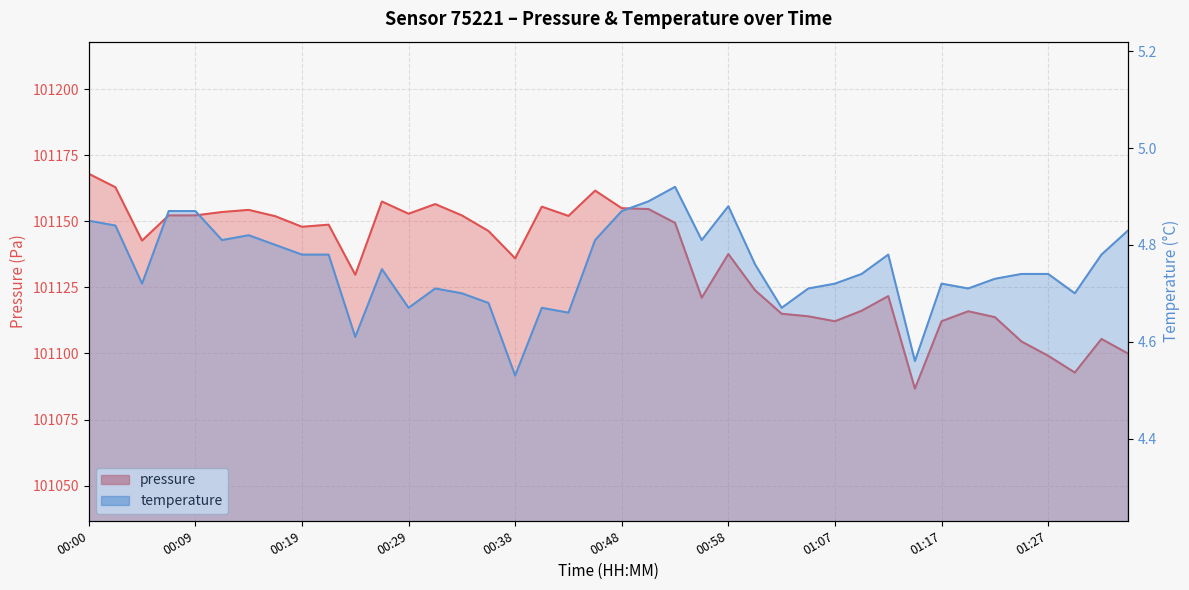

At which label is temperature closest to 4?

00:38